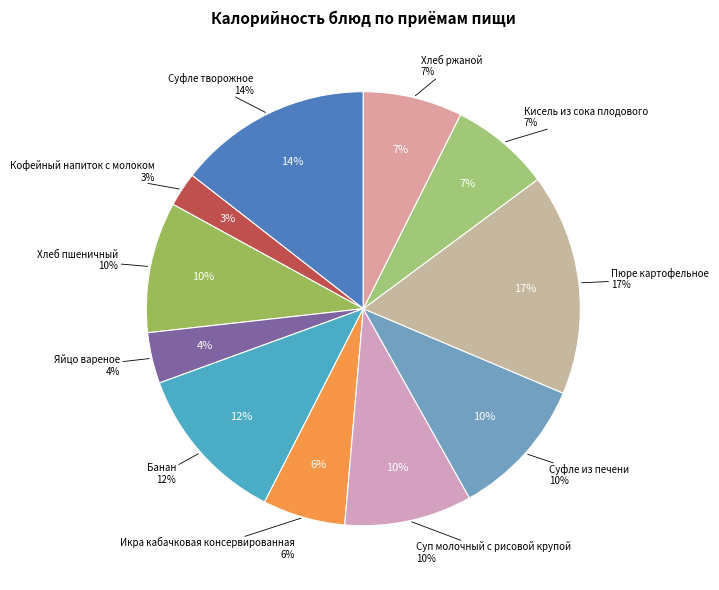

Count the number of slices in the pie.

11